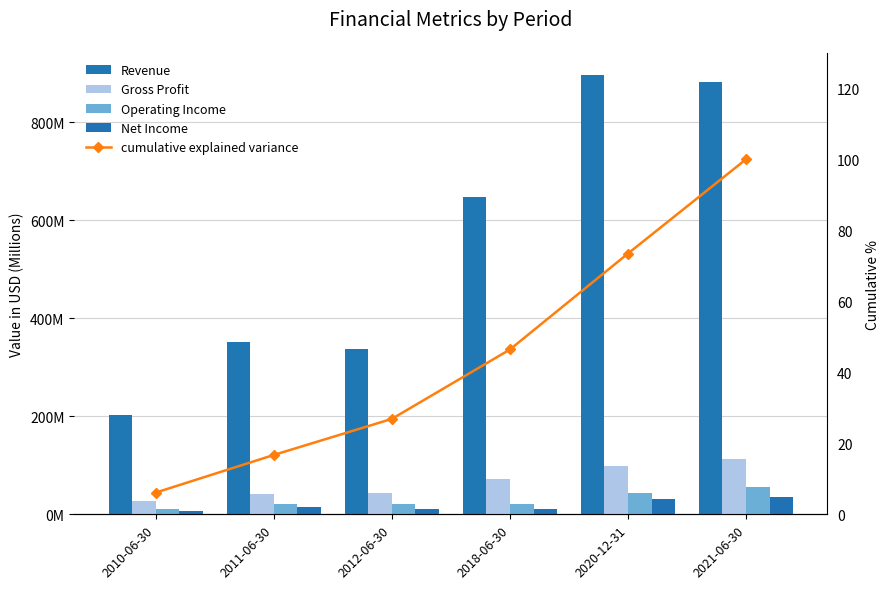

What is the total value across all series at 2018-06-30?

752183046.4